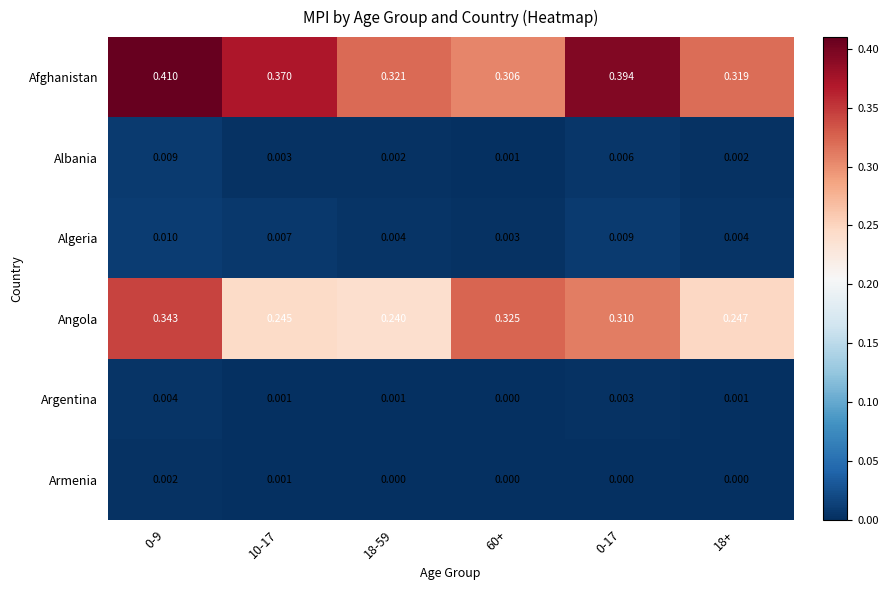

Rank the series by their maximum value, from lowest to highest.

Armenia, Argentina, Albania, Algeria, Angola, Afghanistan